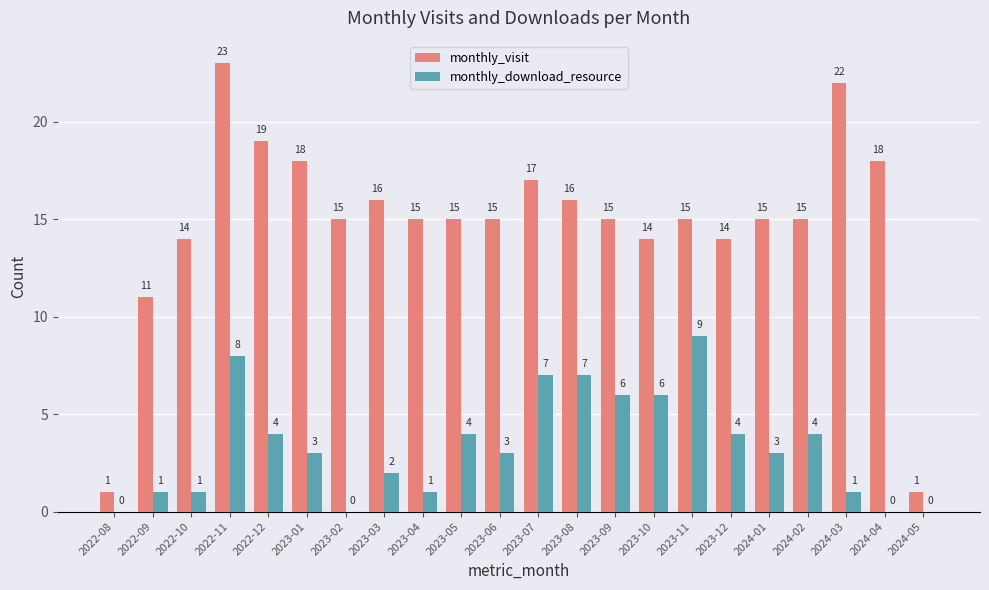

What is the sum of all monthly_download_resource values?

74